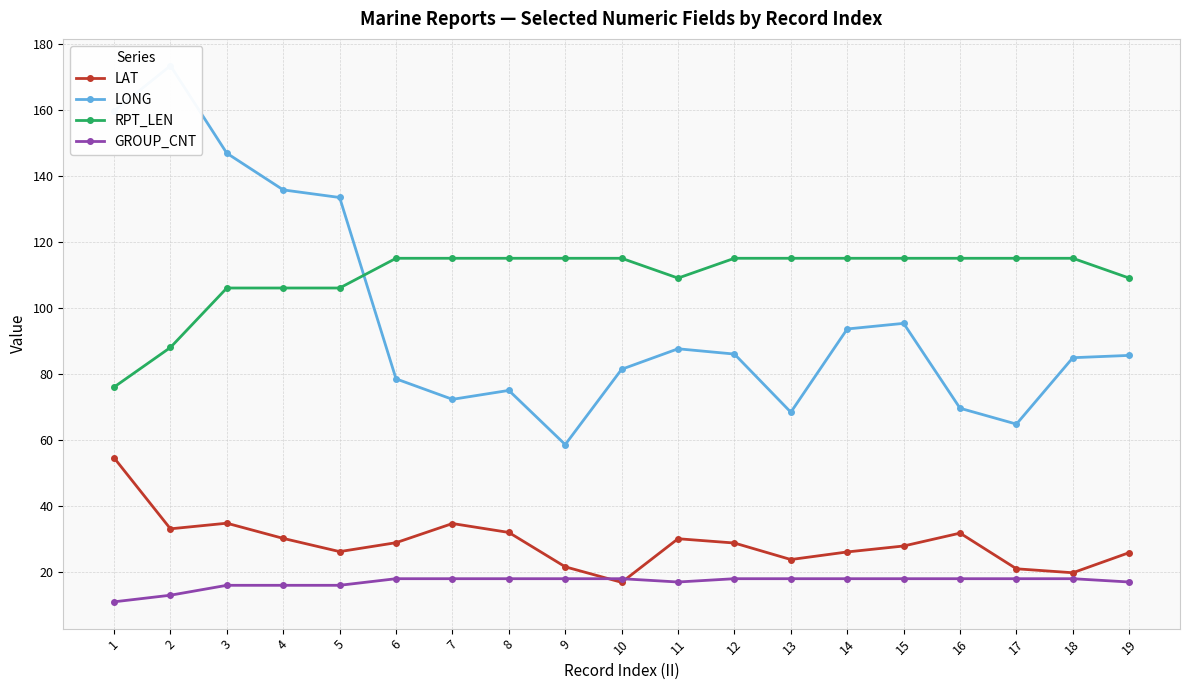

List the series in order of their peak value, highest first.

LONG, RPT_LEN, LAT, GROUP_CNT